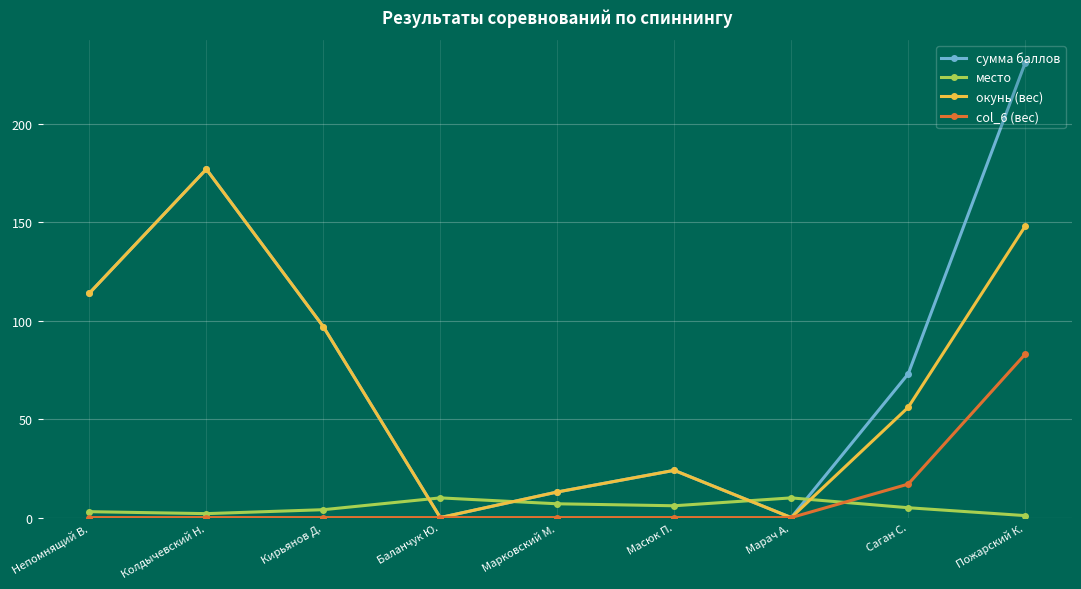

True or false: сумма баллов has a value of 231 at Пожарский К..

True